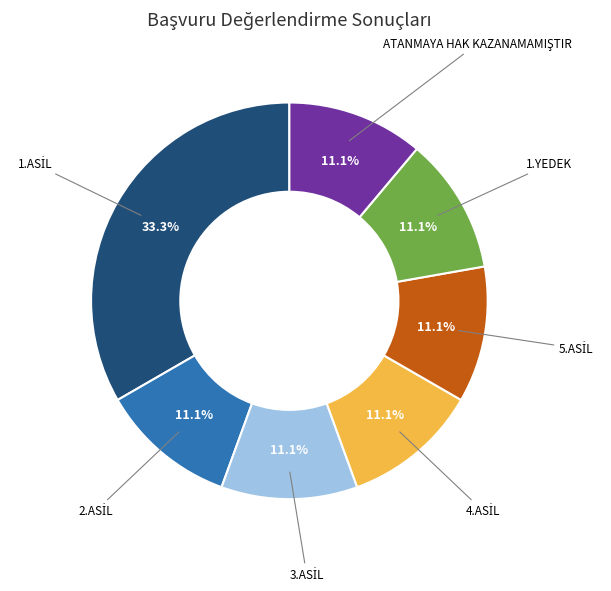

To the nearest percent, what is the difference between the largest and smallest slice percentages?

22%